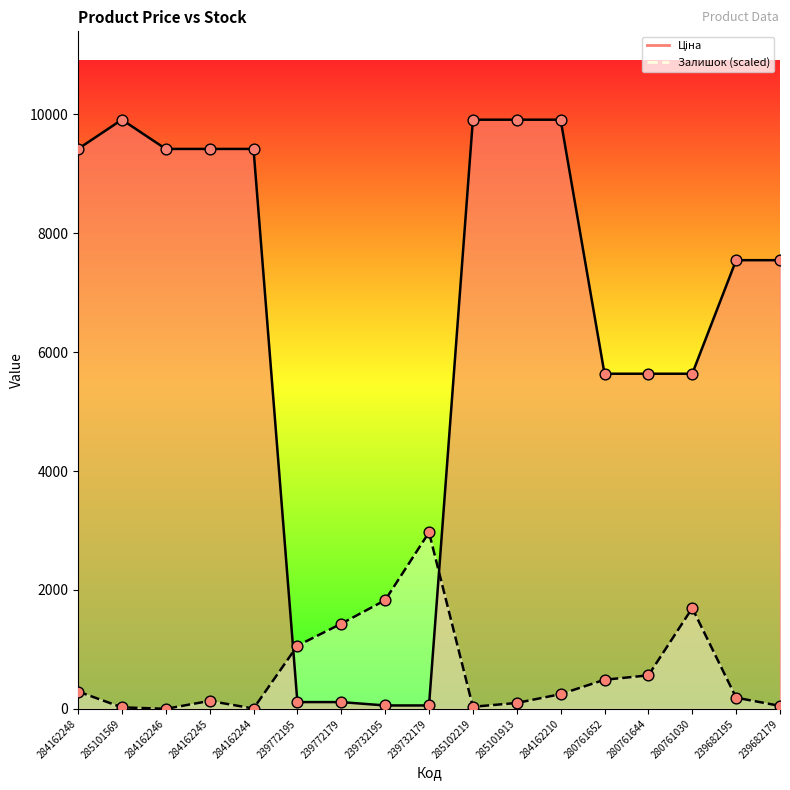

What are all the series names shown in the legend?

Ціна, Залишок